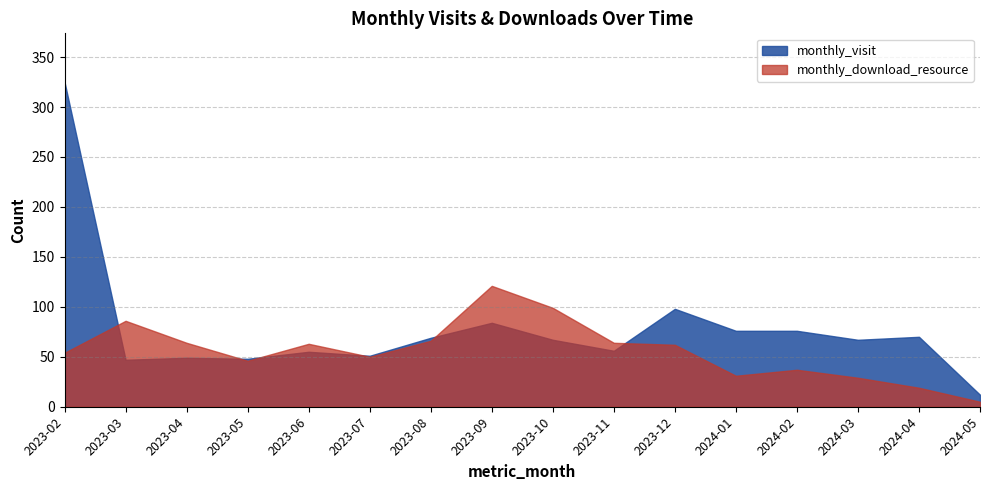

Rank the categories by monthly_download_resource value from highest to lowest.

2023-09, 2023-10, 2023-03, 2023-08, 2023-04, 2023-11, 2023-06, 2023-12, 2023-02, 2023-07, 2023-05, 2024-02, 2024-01, 2024-03, 2024-04, 2024-05